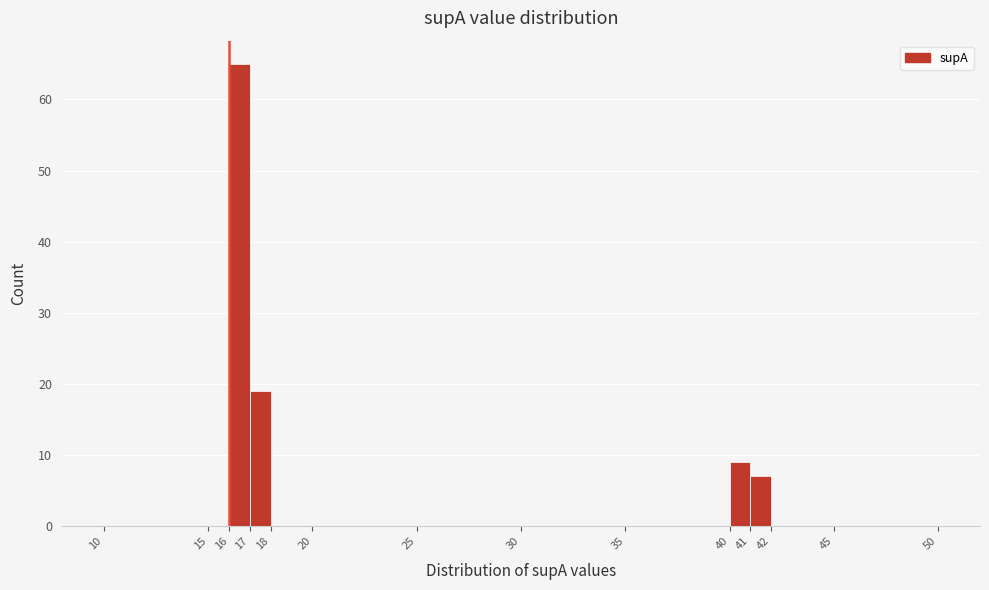

What is the height of the bar covering 16 to 17 on the x-axis? The values are not printed on the chart, so give them approximately, as read against the axis.

65